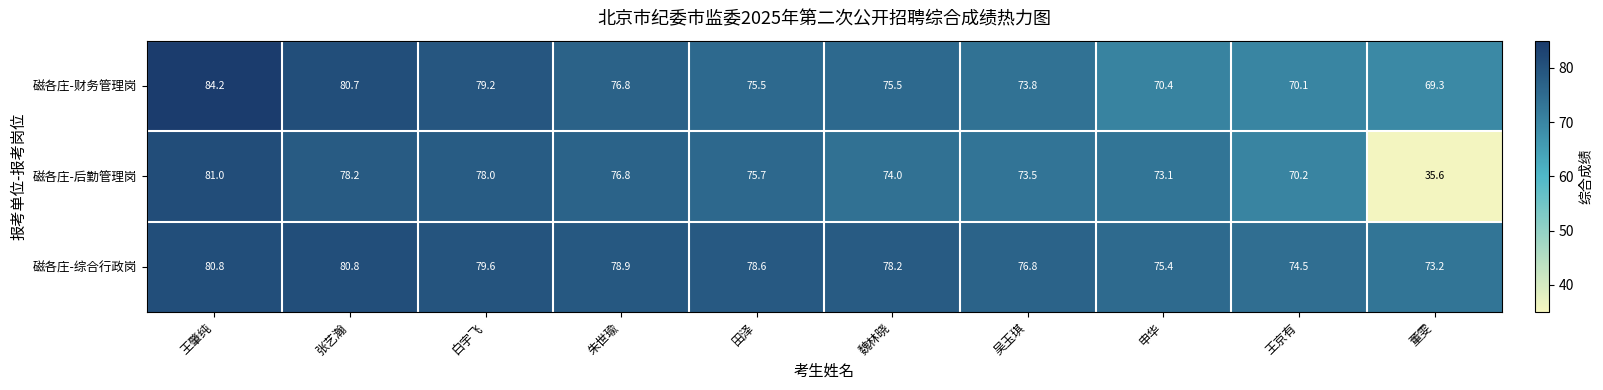

True or false: 磁各庄-后勤管理岗 has a value of 78.0 at 白宇飞.

True